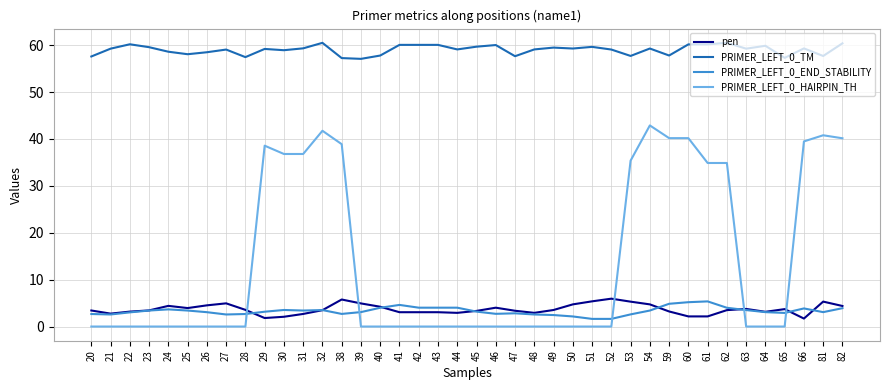

The value of PRIMER_LEFT_0_HAIRPIN_TH at 59 is 40.2. True or false?

True